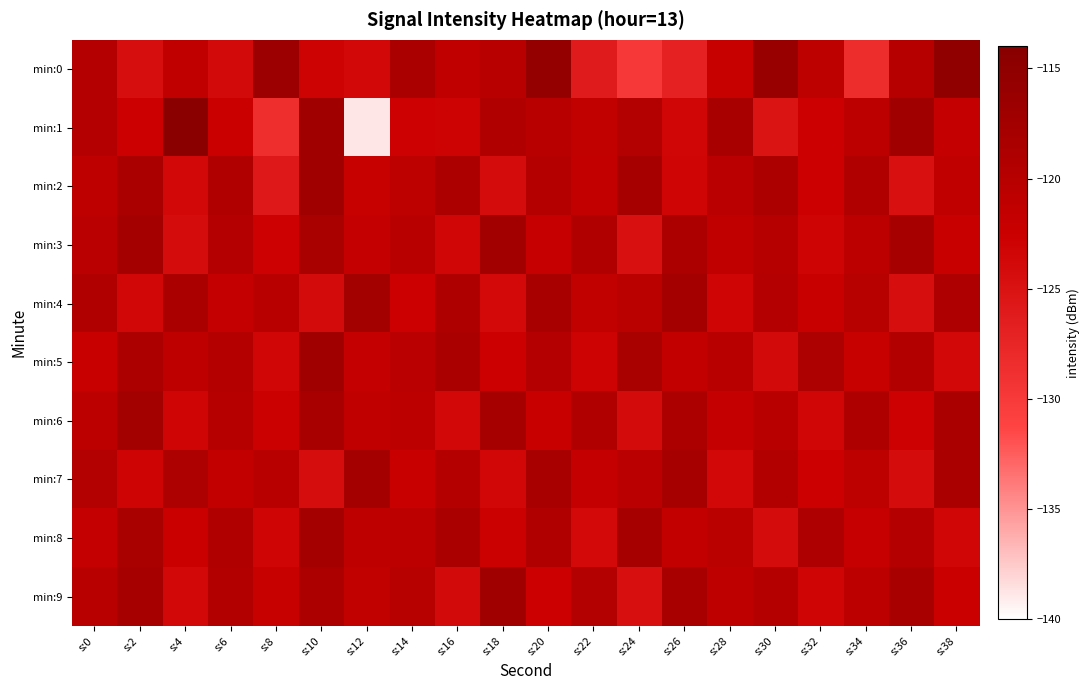

What is the total value across all series at s:18?

-1209.3